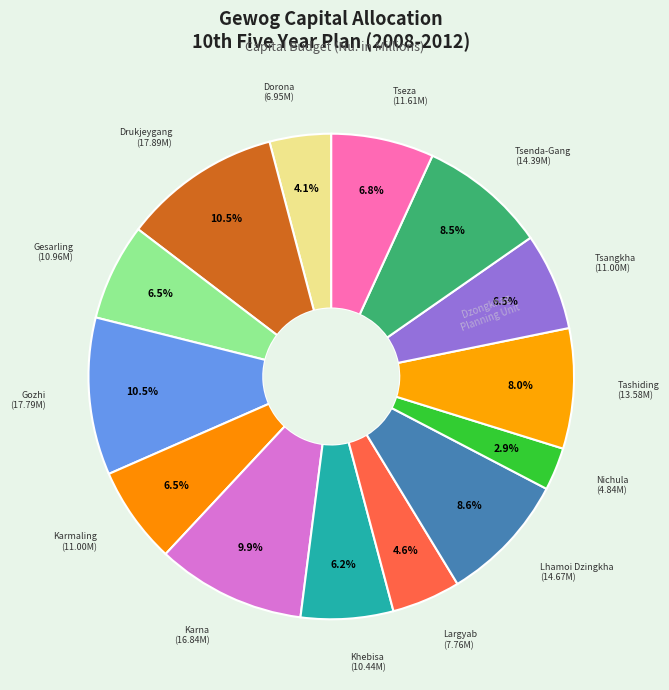

How many slices are in this pie chart?

14